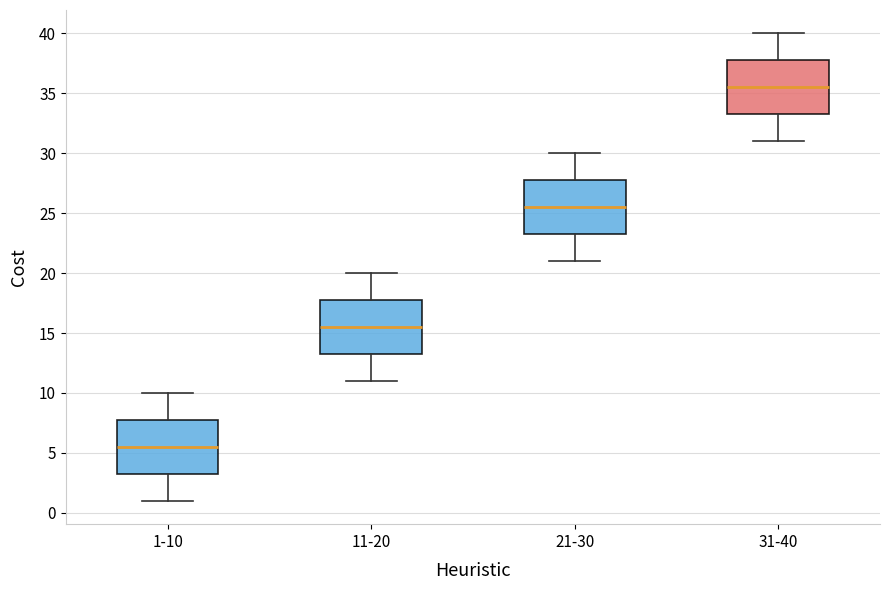

Which box's median line is the highest?

31-40